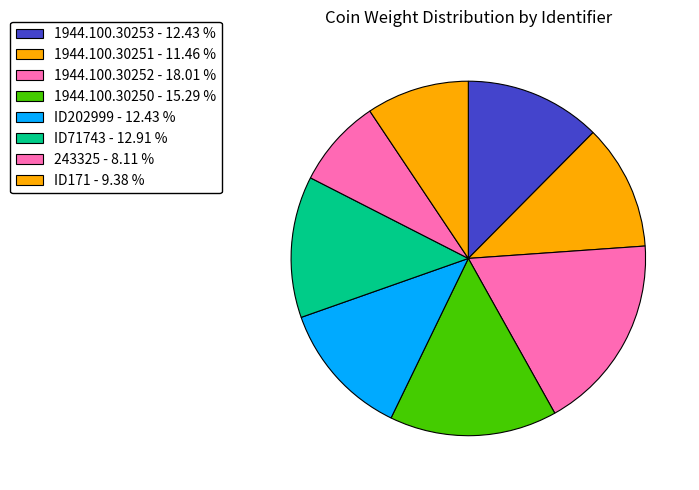

How many segments does this pie chart have?

8